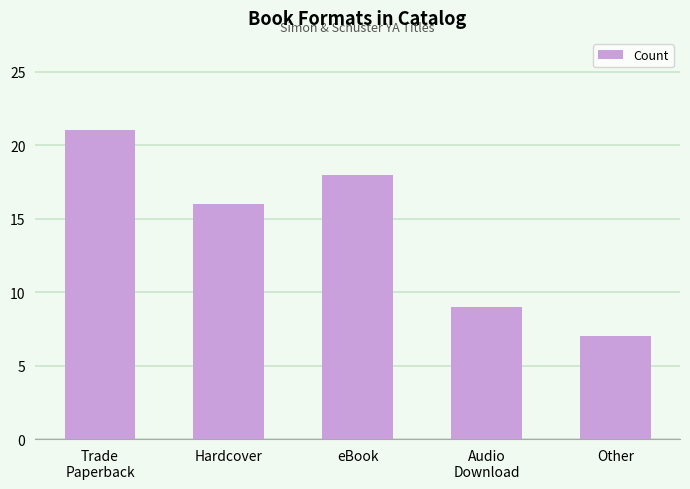

What is the sum of the values at Hardcover and Audio
Download?

25